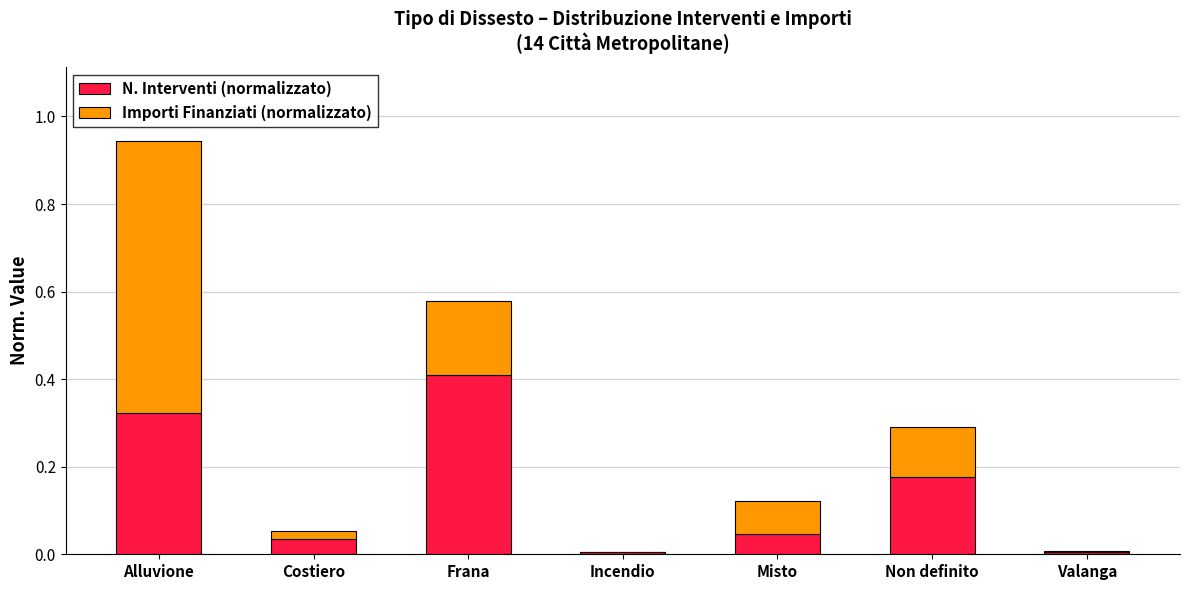

At which category is the sum across all series the highest?

Alluvione